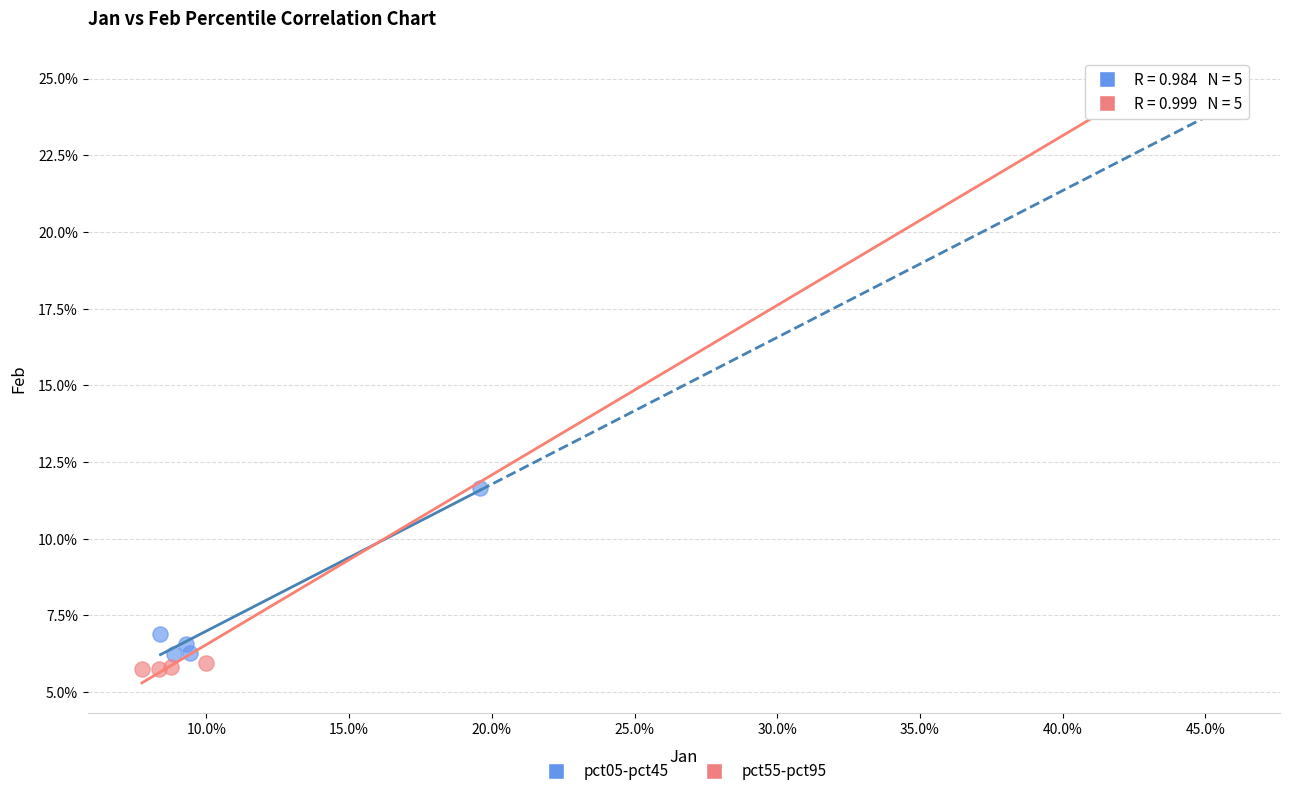

What are all the series names shown in the legend?

pct05-pct45, pct55-pct95